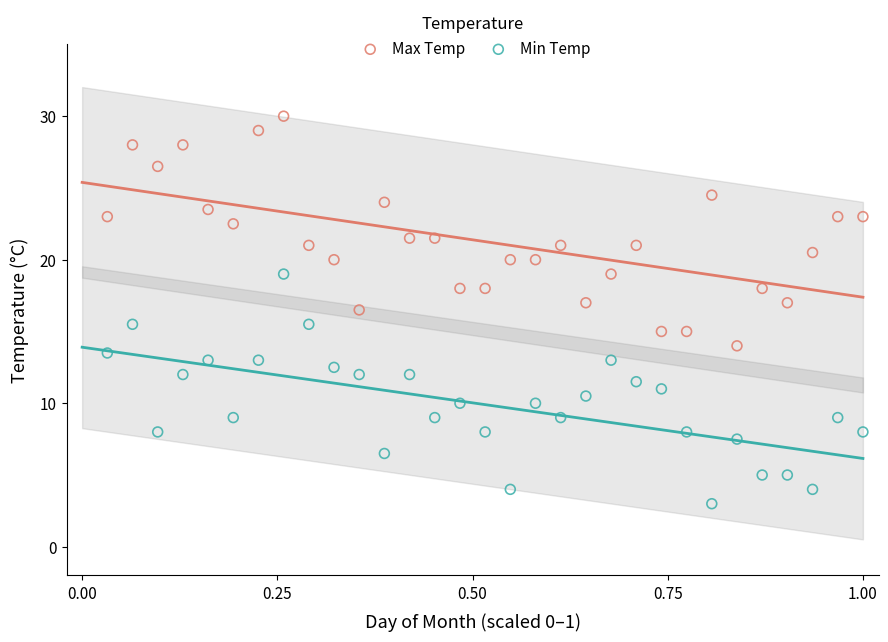

Which series contains the lowest Y value?

Min Temp